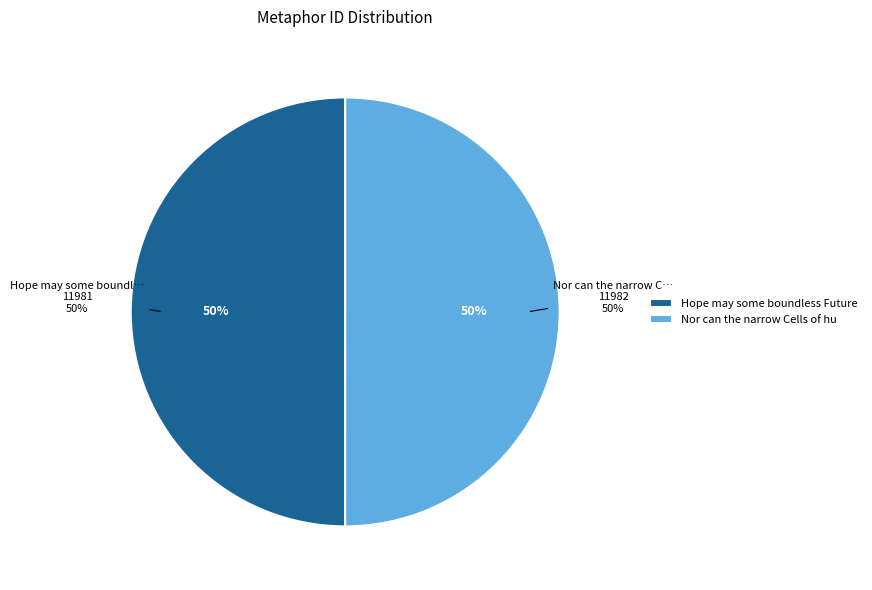

Combined, what portion of the pie is Nor can the narrow Cells of human Brain and Hope may some boundless Future Bliss?

100.0%